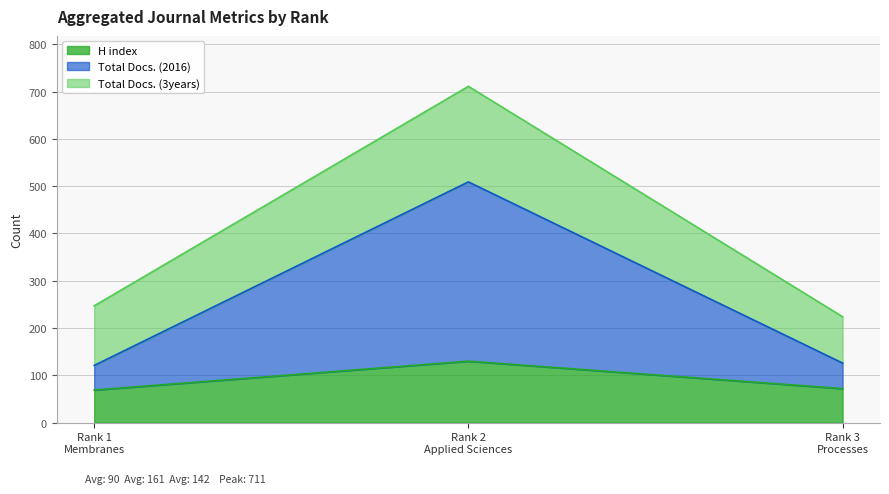

Is the value of H index at Rank 2
Applied Sciences greater than the value of Total Docs. (2016) at Rank 3
Processes?

Yes